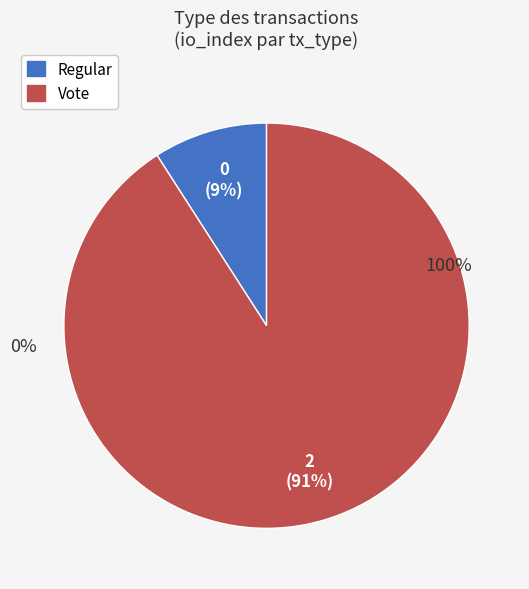

What is the largest slice in the pie chart?

Vote (io_index=2)